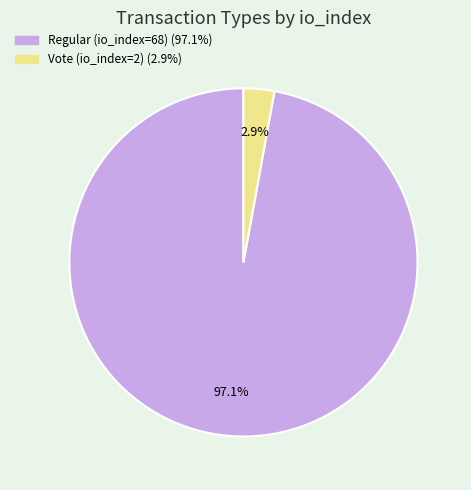

Do Vote (io_index=2) and Regular (io_index=68) together represent more than half of the pie?

Yes